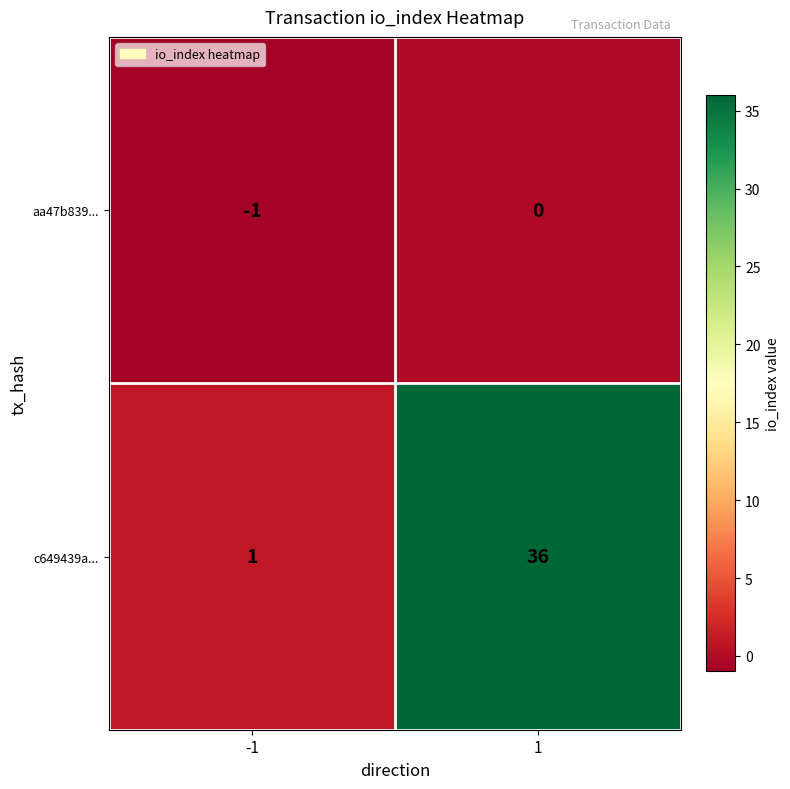

The aa47b839... series shows 0 at 1. True or false?

True